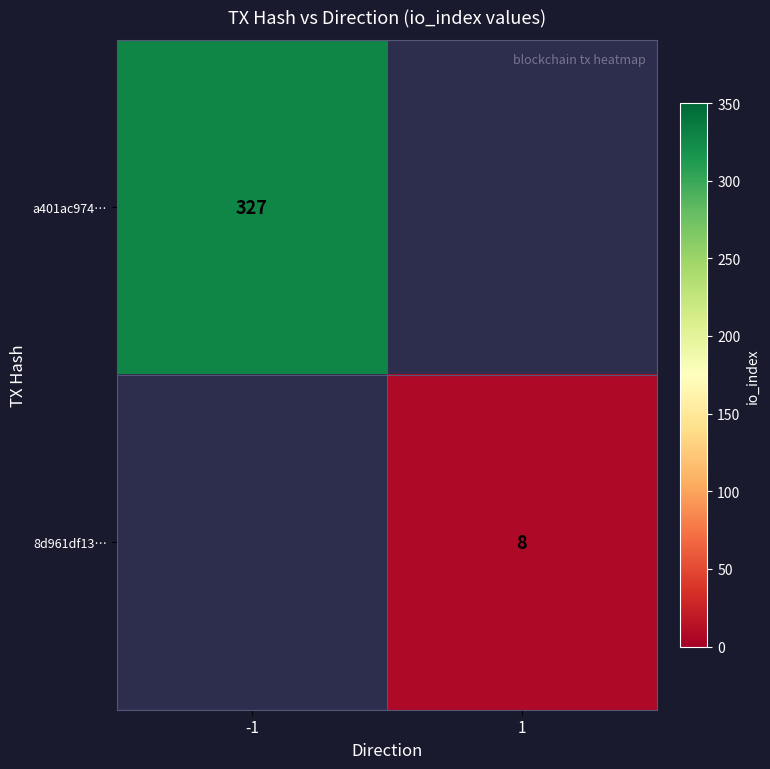

Is it true that a401ac974… equals 327 at -1?

True